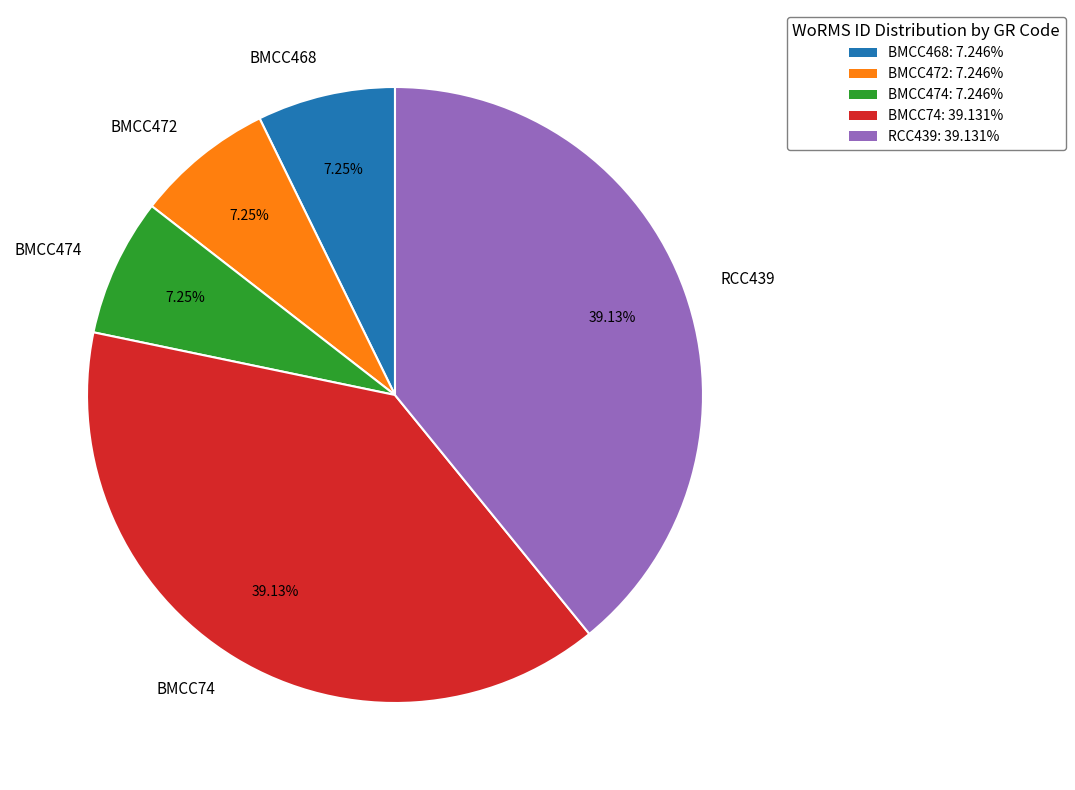

Is it true that RCC439 is 39% of the pie?

True